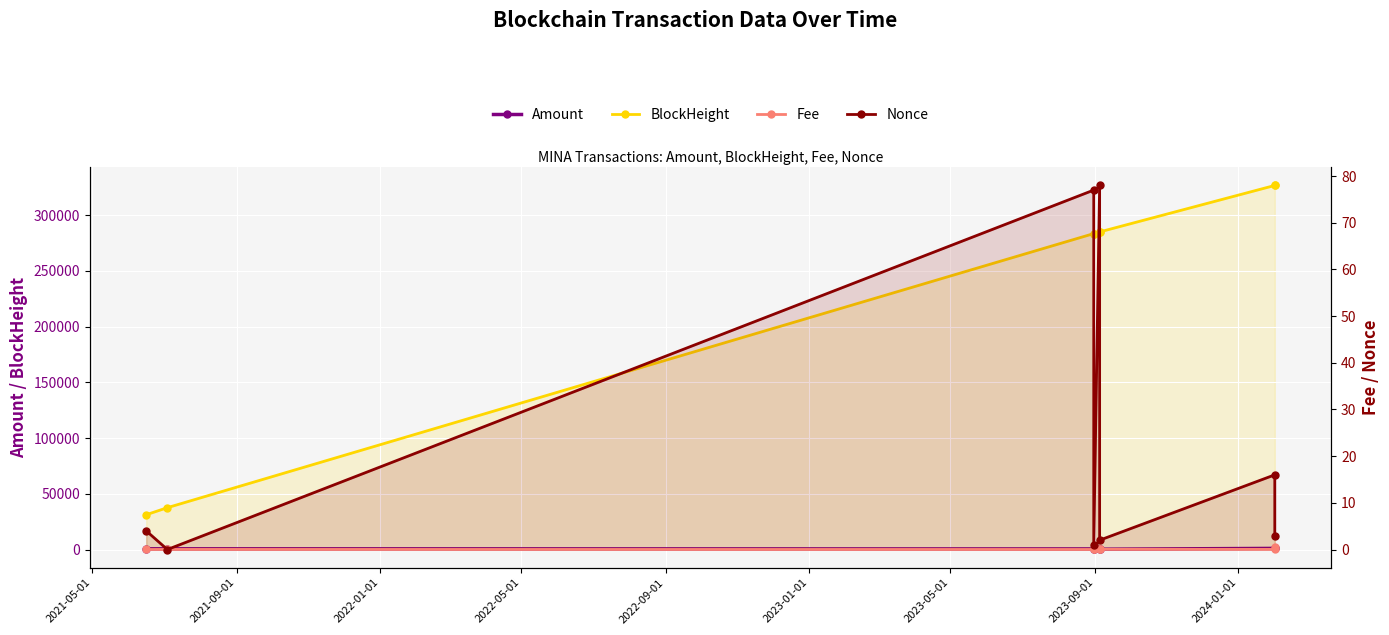

Which series changed the most between 2022-05-01 and 2023-09-01?

BlockHeight